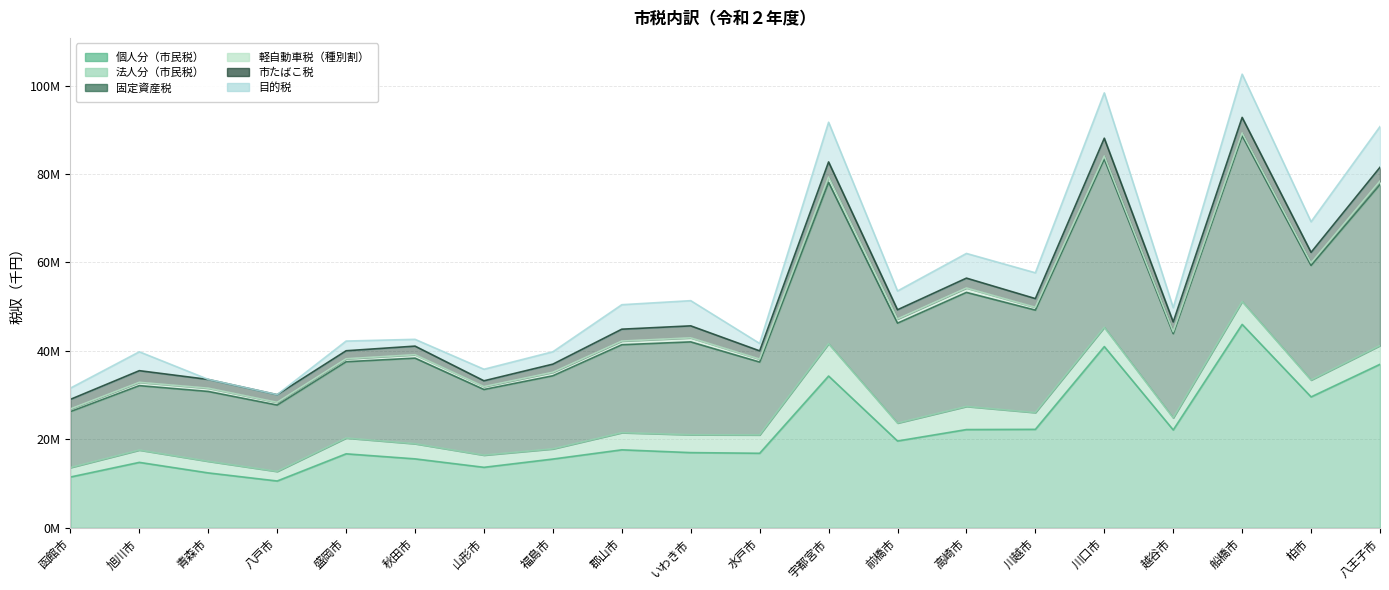

What is the difference between the highest and lowest values at 柏市?

29060009